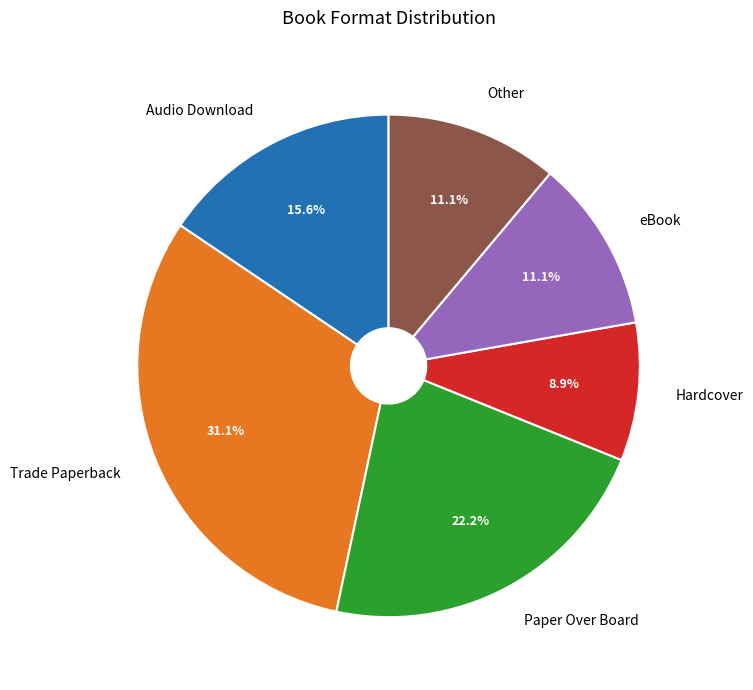

Count the number of slices in the pie.

6